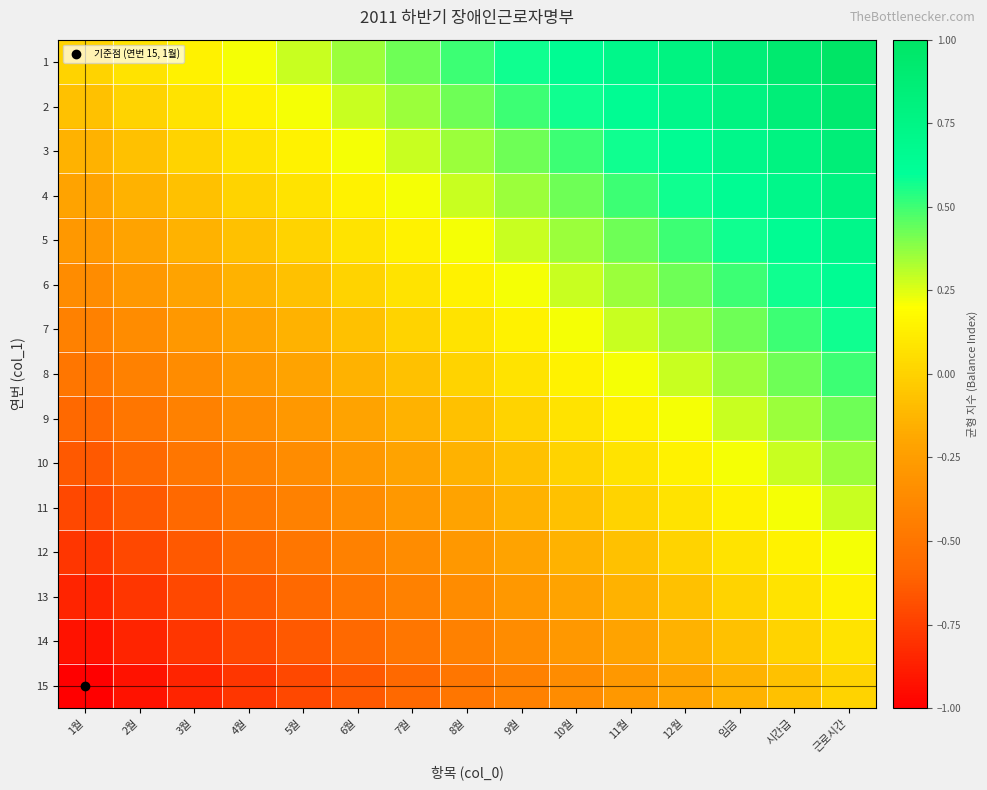

What is the smallest value displayed?

-1.0